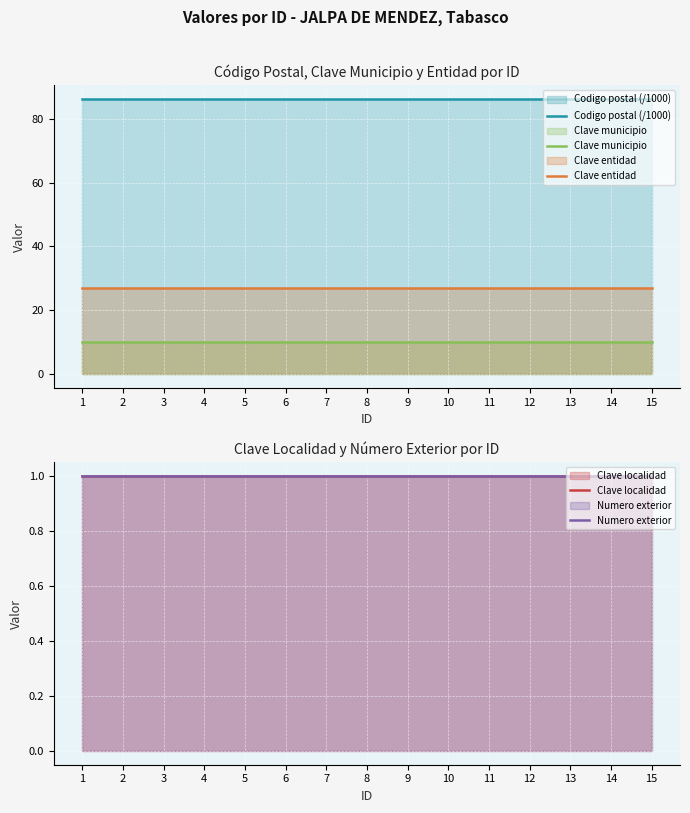

How many distinct data groups are displayed?

5